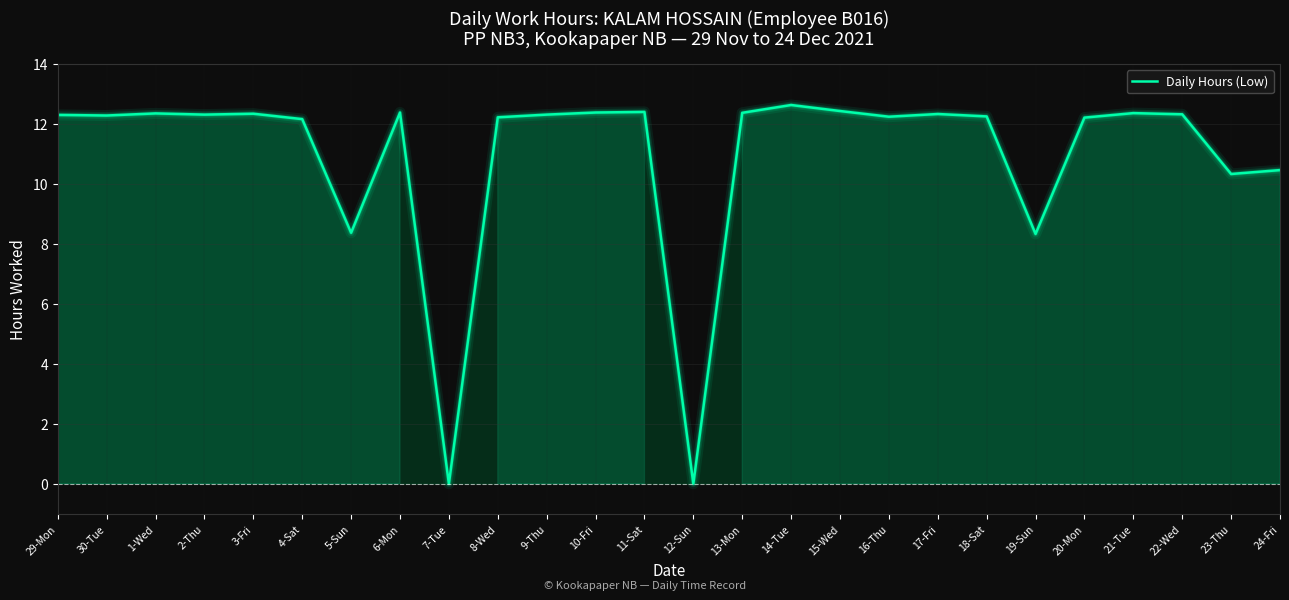

Count the number of data series in this chart.

1